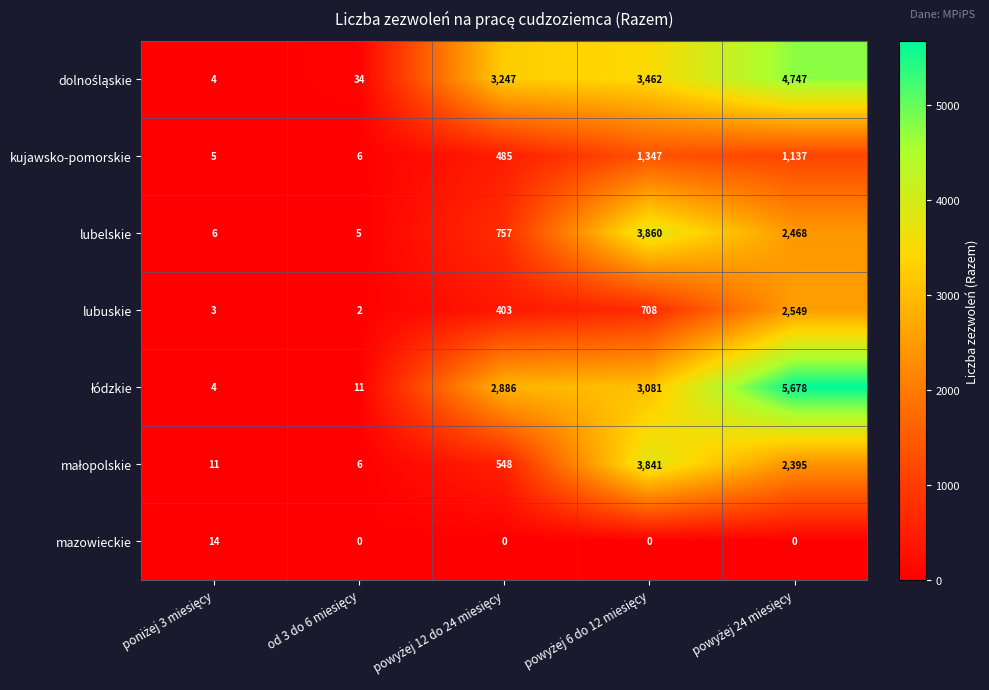

At how many categories does at least one series exceed 3180?

3